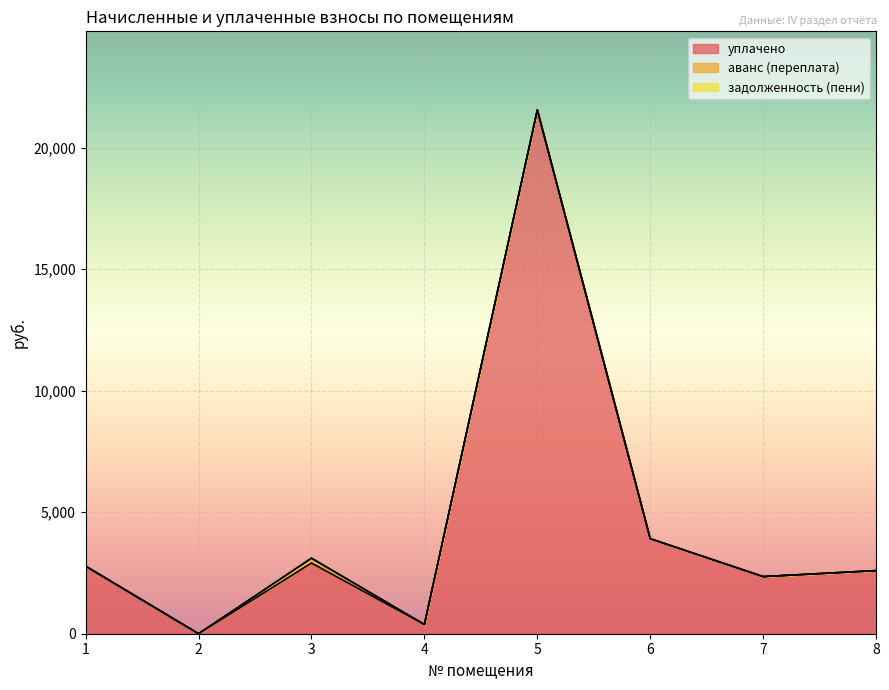

What is the difference between the maximum and minimum values in the аванс (переплата) series?

200.4